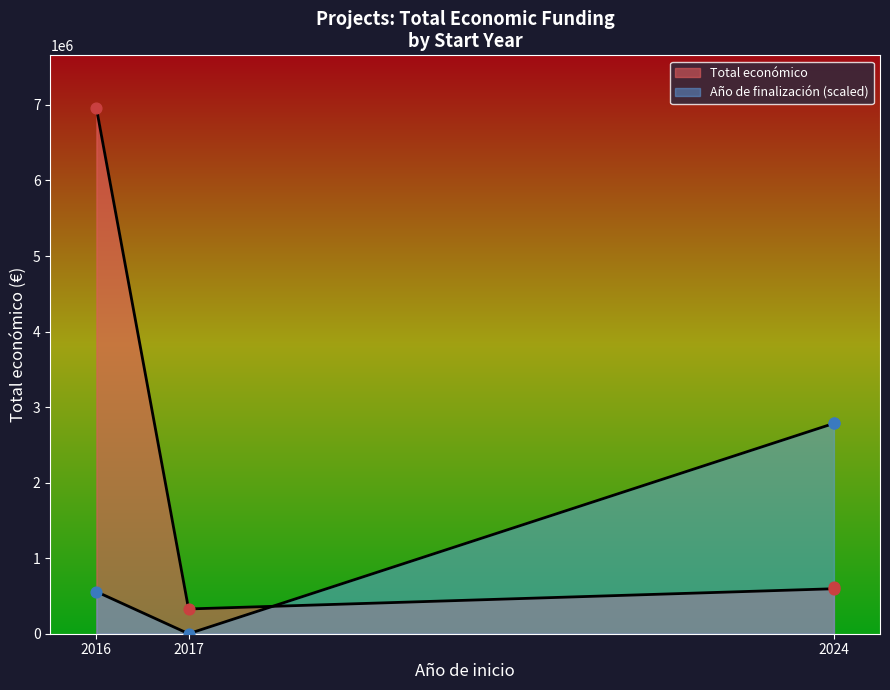

Approximately how many times larger is the value at 2024 compared to 2017?

1.9